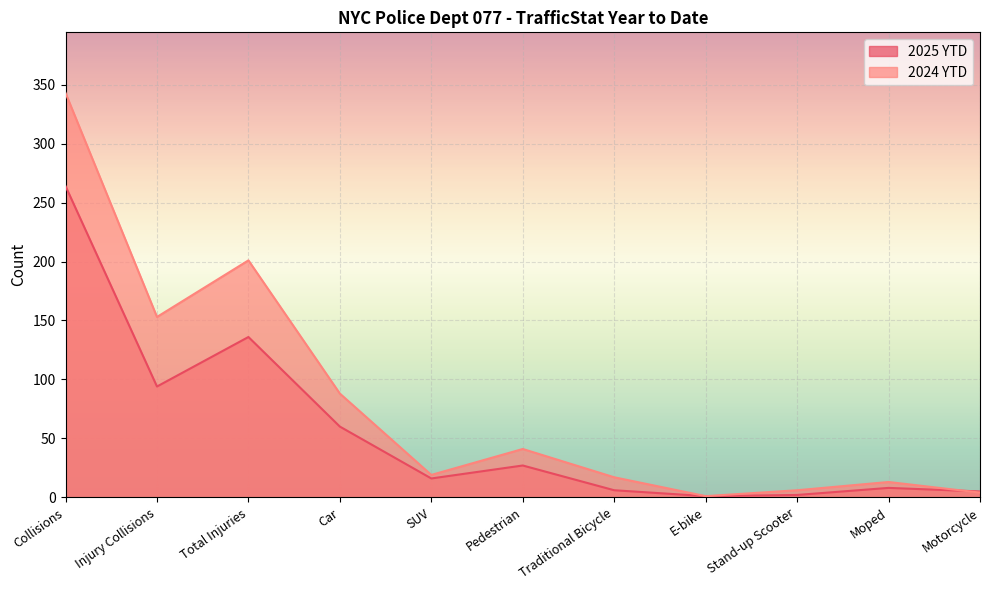

The value of 2024 YTD at Motorcycle is 4. True or false?

True